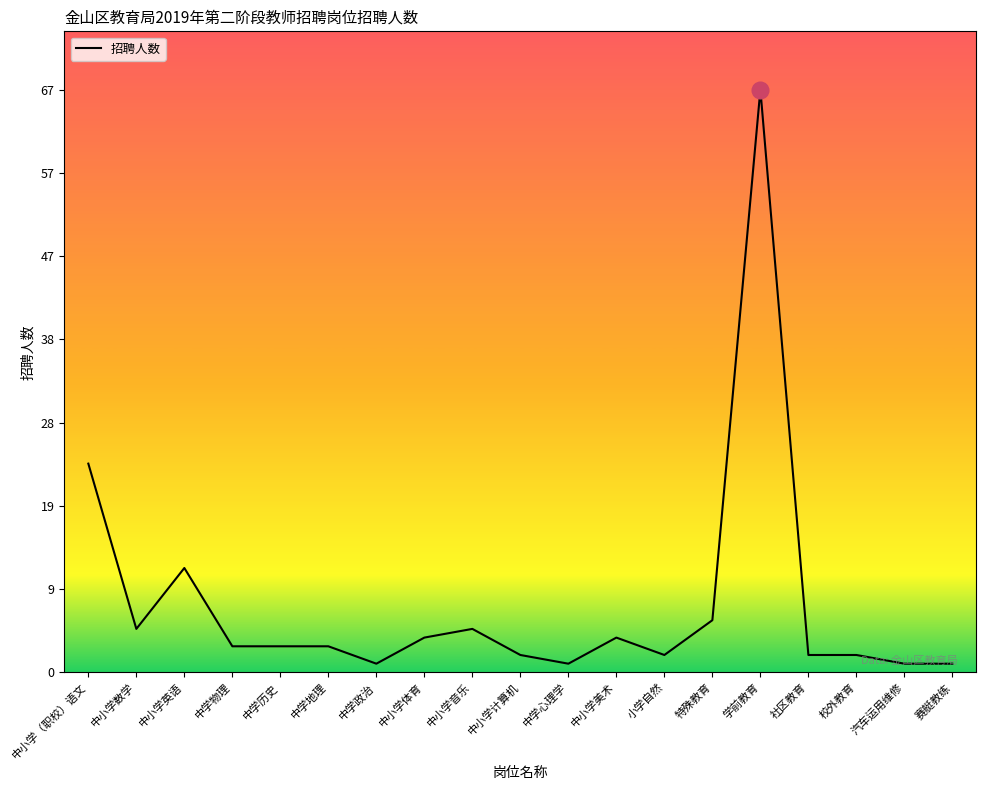

What is the difference between the maximum and minimum values?

66